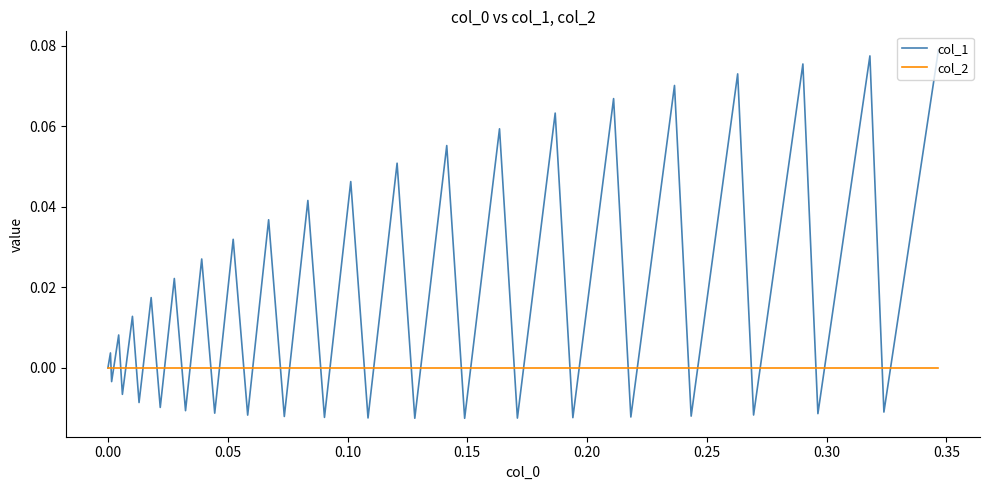

List the series in order of their overall mean, lowest first.

col_2, col_1